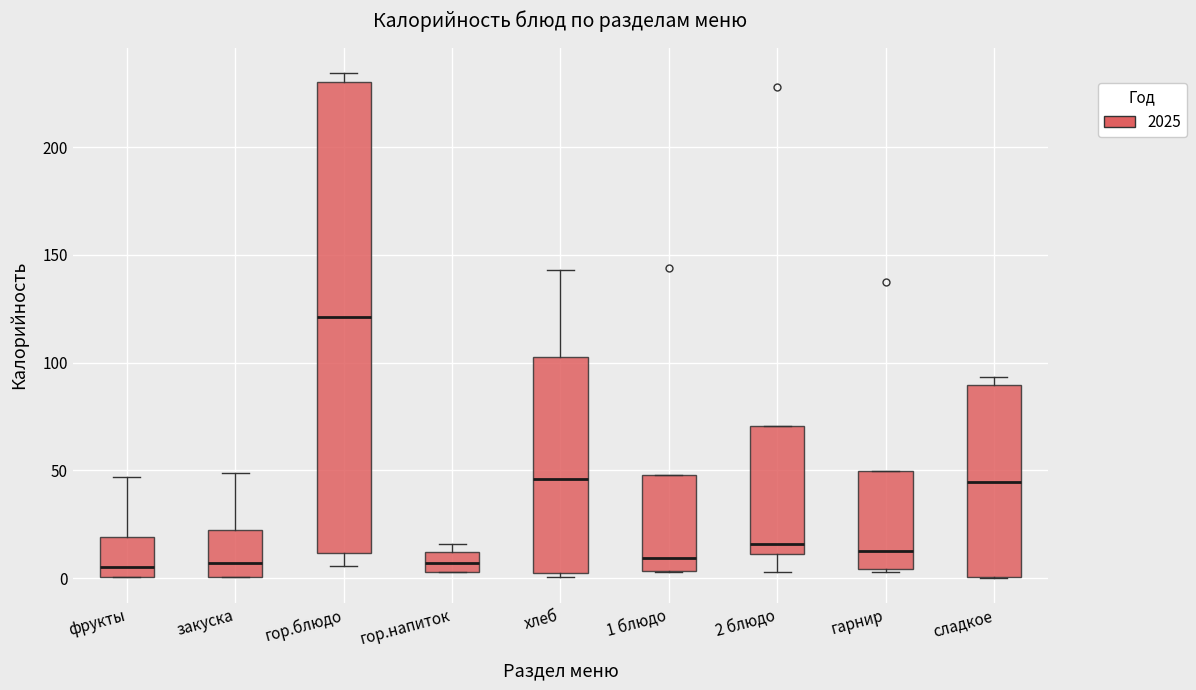

Comparing the boxes themselves (not the whiskers), which one is the tallest?

гор.блюдо